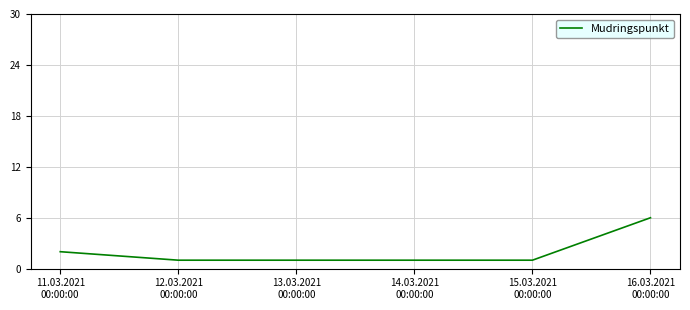

How many lines are shown in the chart?

1